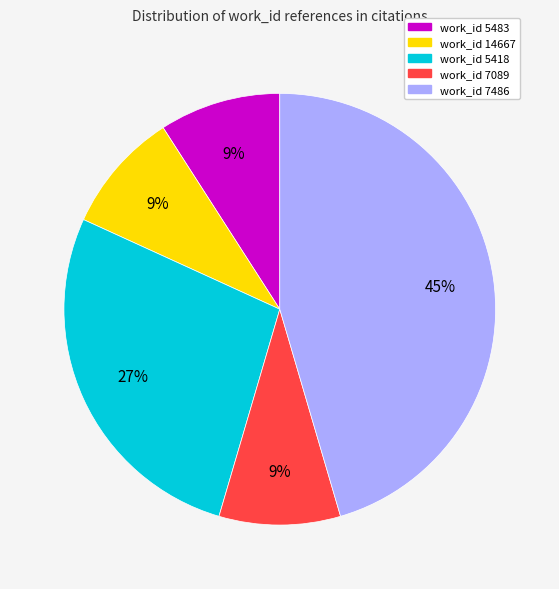

Count the number of slices in the pie.

5